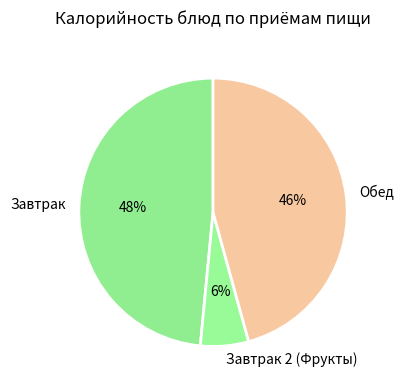

Which slice is the largest?

Завтрак